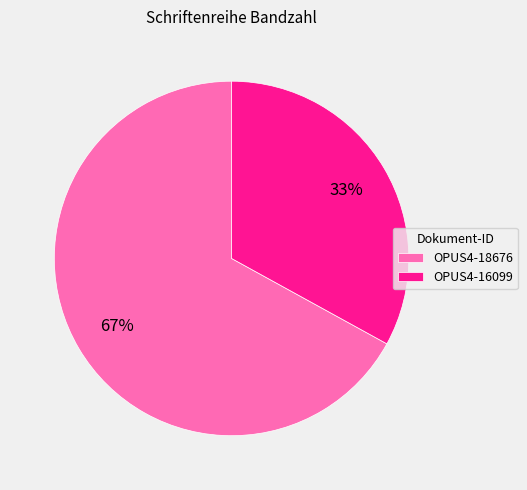

What is the ratio of the value at OPUS4-18676 to the value at OPUS4-16099?

2.0